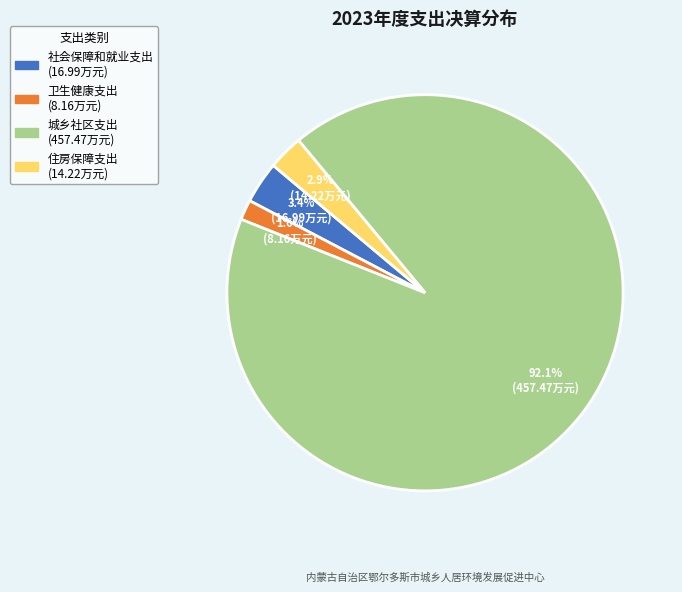

Is the sum of 社会保障和就业支出 and 城乡社区支出 greater than half?

Yes